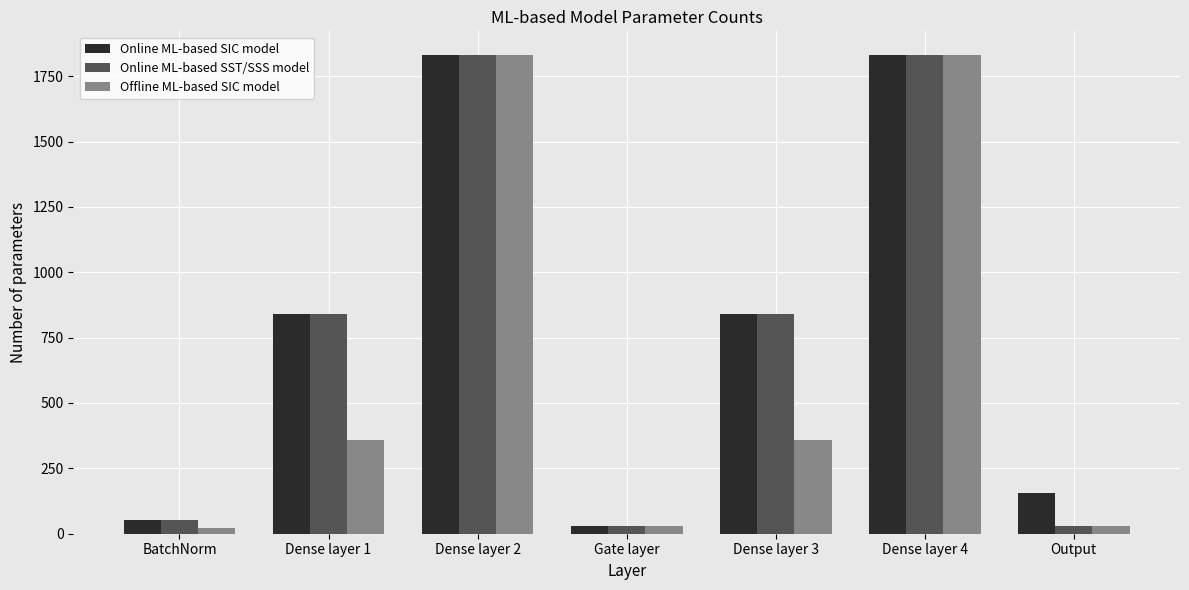

What is the difference between the maximum and minimum values in the Online ML-based SST/SSS model series?

1799